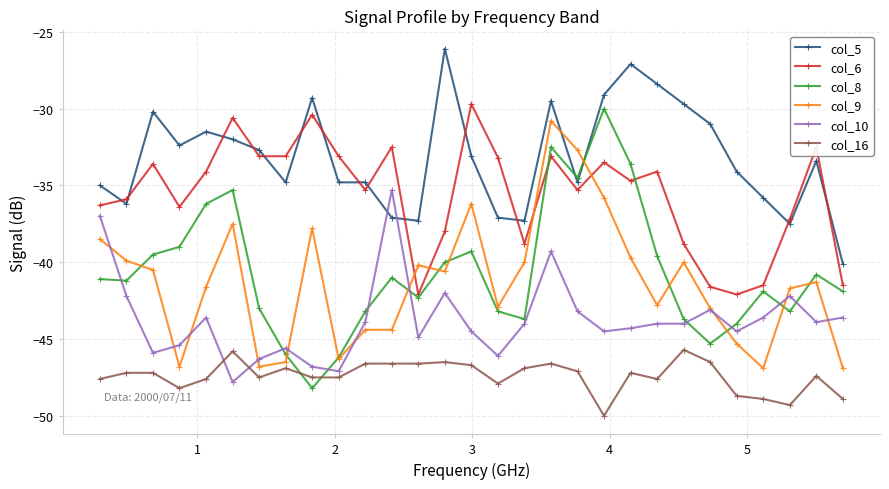

What is the difference between the maximum and minimum values in the col_10 series?

12.5